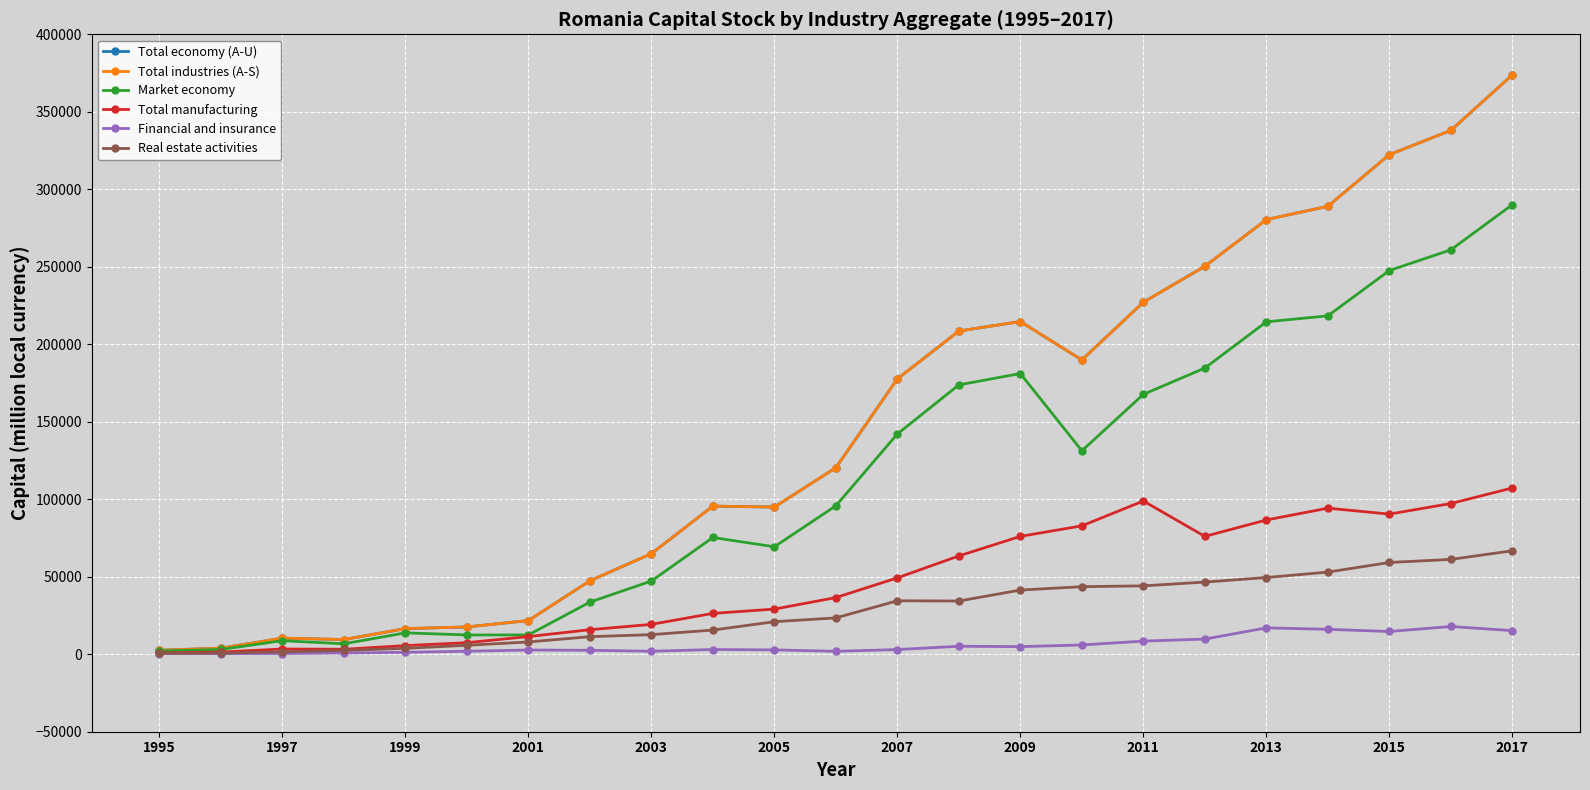

What is the maximum value for Total industries (A-S)?

373838.3